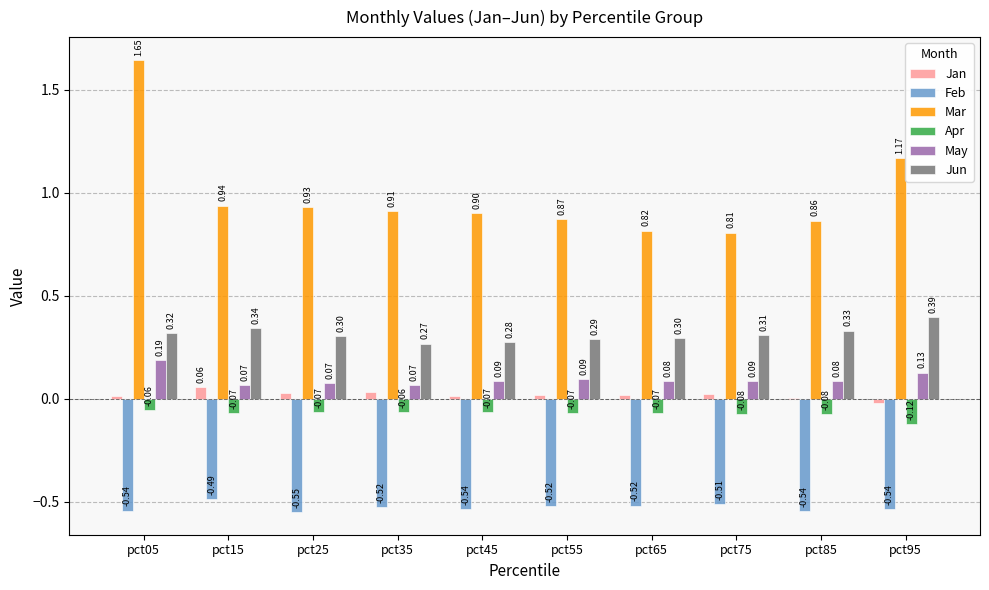

Which label corresponds to the largest value in the chart?

pct05